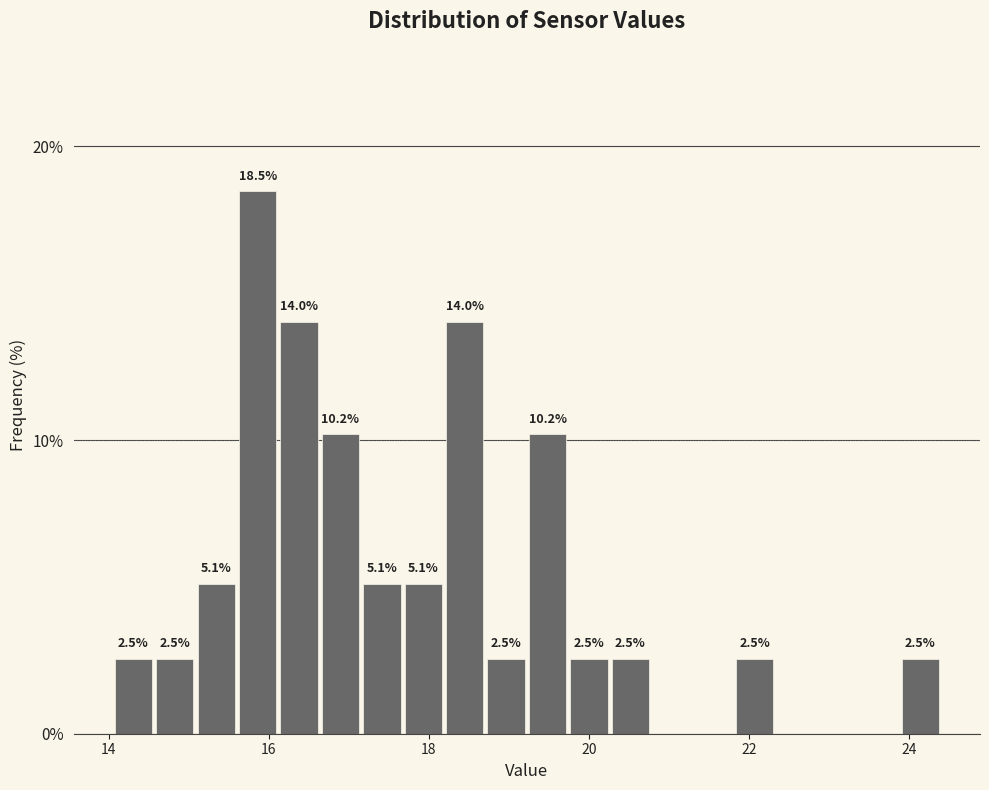

Around what value on the x-axis is the tallest bar? Give the approximate position of its centre, as read against the axis.

15.8